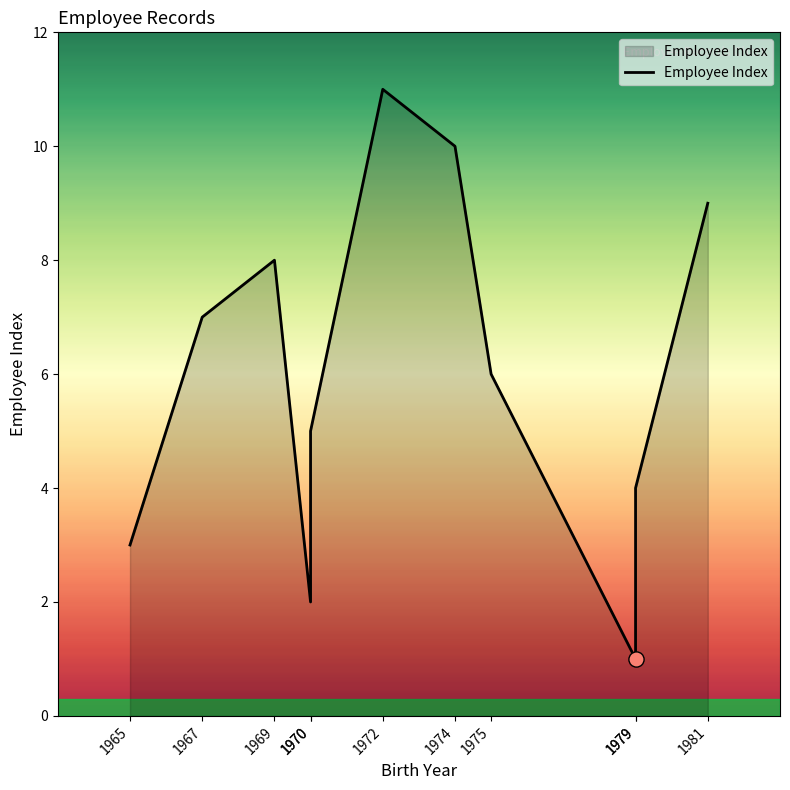

Between 1969 and 1967, which is larger?

1969